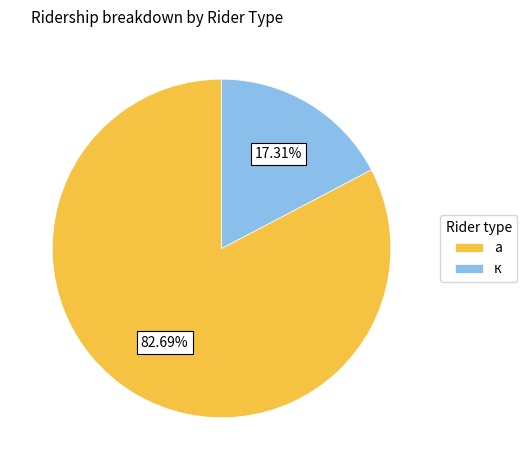

What is the majority slice?

а